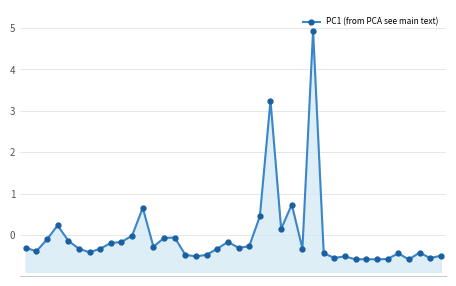

How many interior local peaks (higher than both neighbors) does the data have?

11